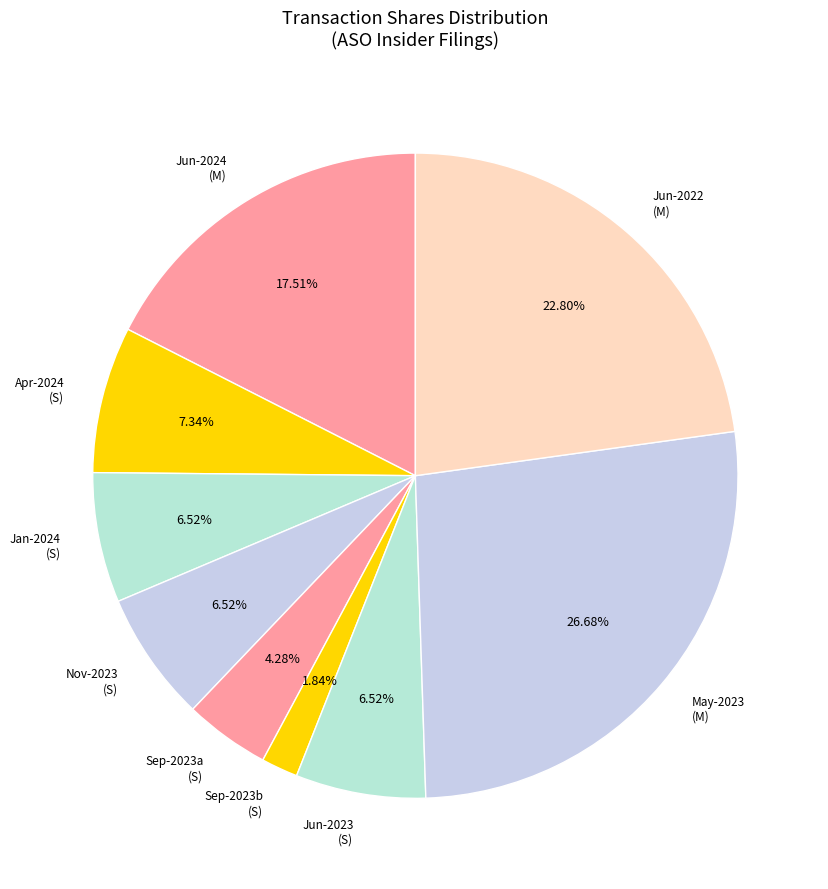

Is the sum of Sep-2023a (S) and Jun-2022 (M) greater than half?

No